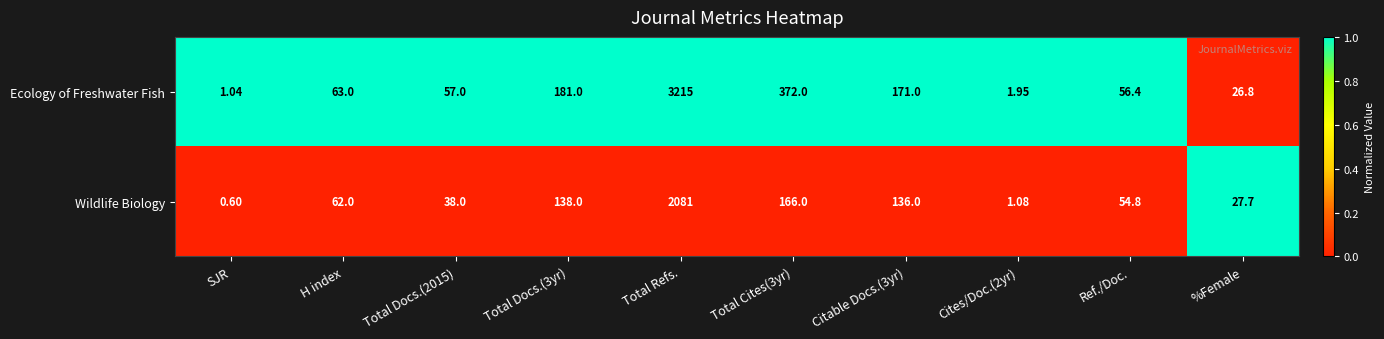

At which label does Wildlife Biology reach its minimum?

SJR